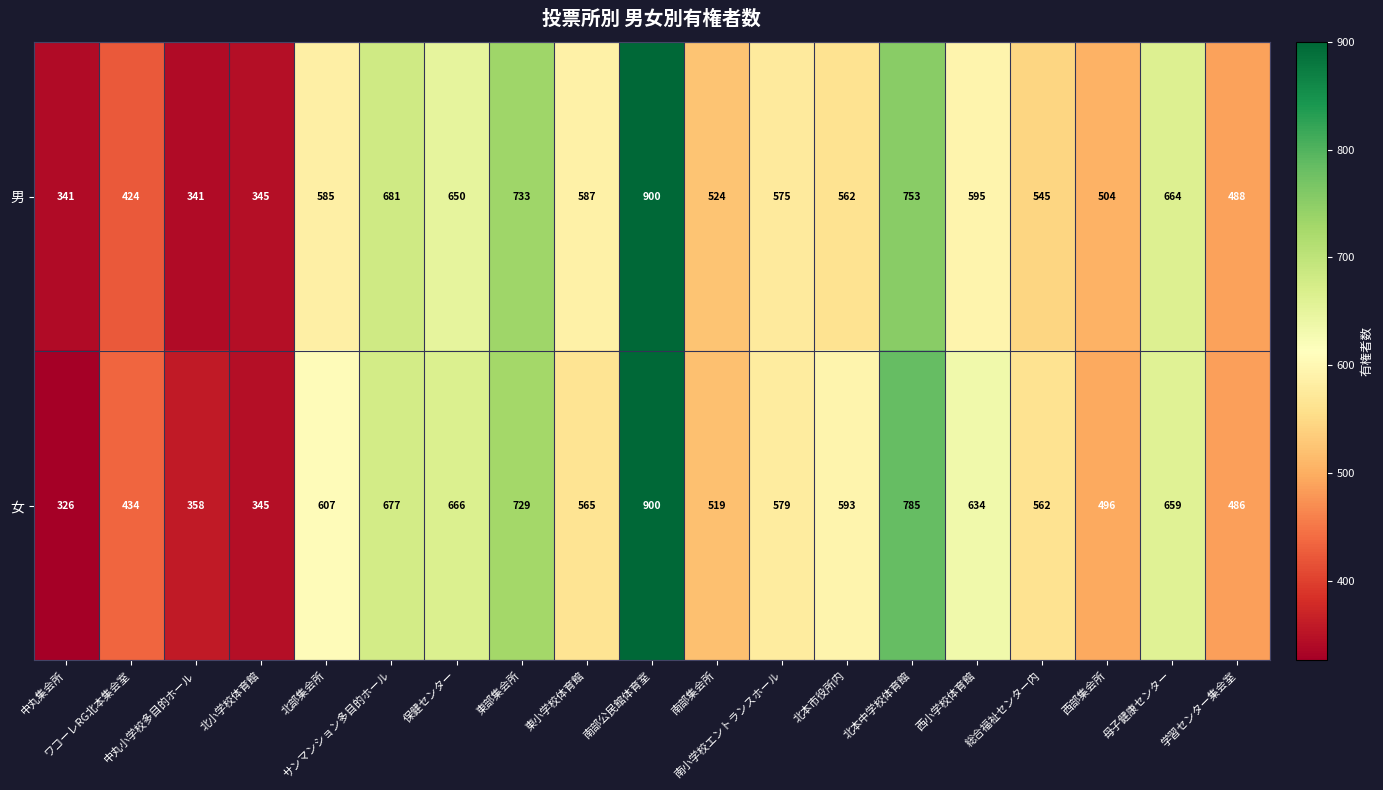

What is the average value of the 女 series?

575